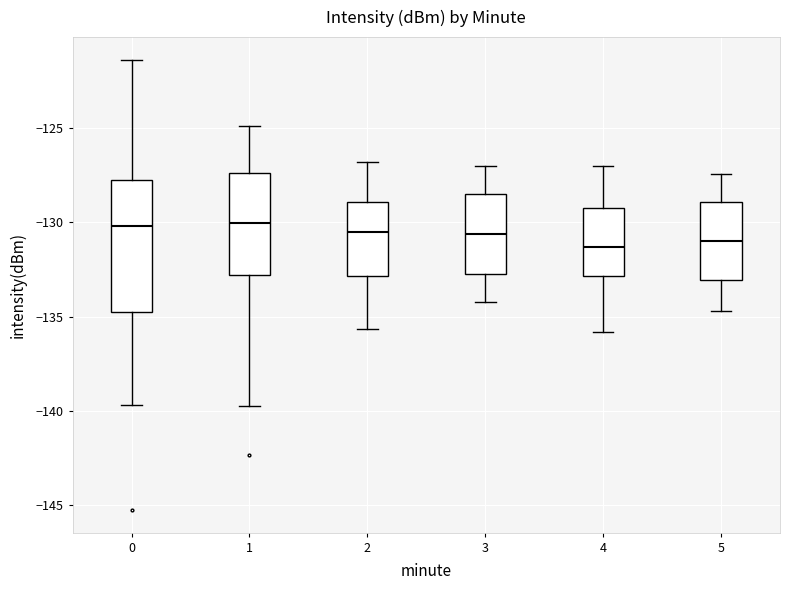

Comparing the boxes themselves (not the whiskers), which one is the tallest?

0